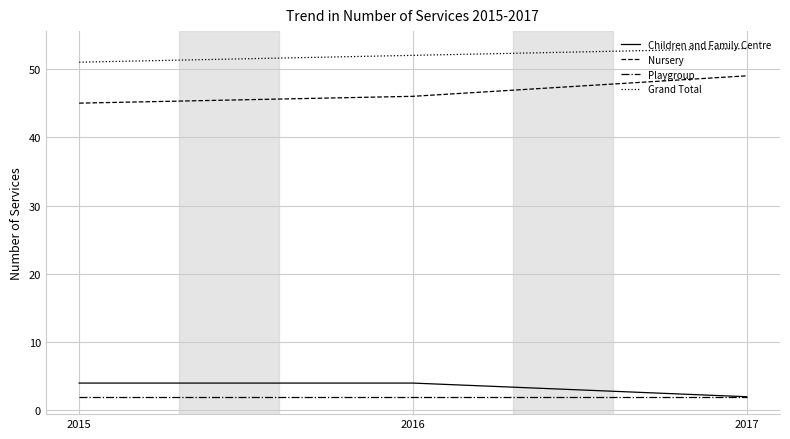

At which category is the sum across all series the highest?

2017